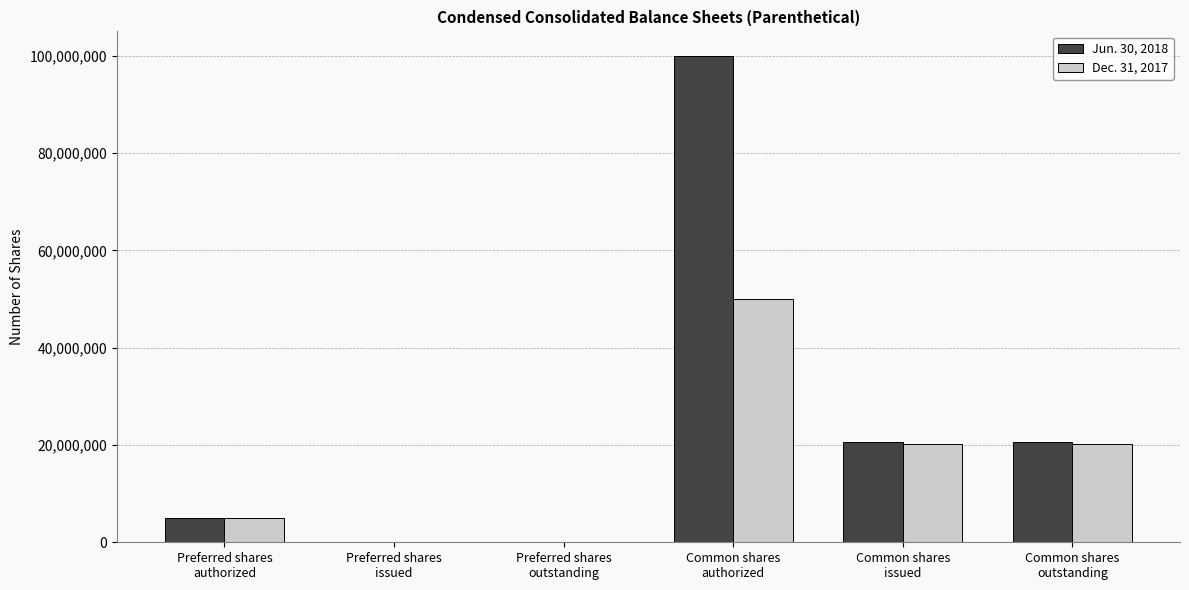

Is the value of Jun. 30, 2018 at Preferred shares
authorized greater than the value of Dec. 31, 2017 at Preferred shares
outstanding?

Yes